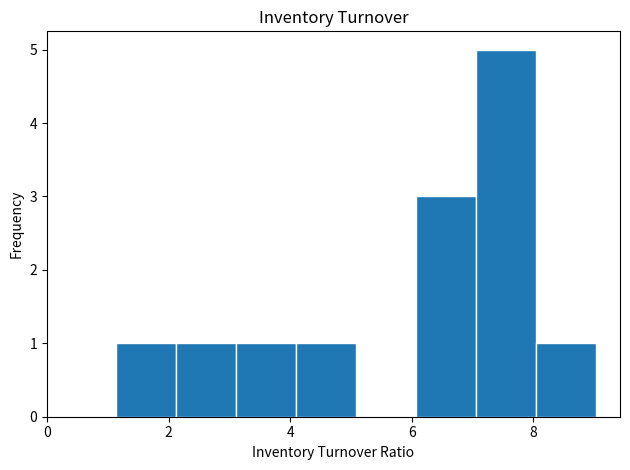

Which range on the x-axis has the tallest bar?

7.0 to 8.0